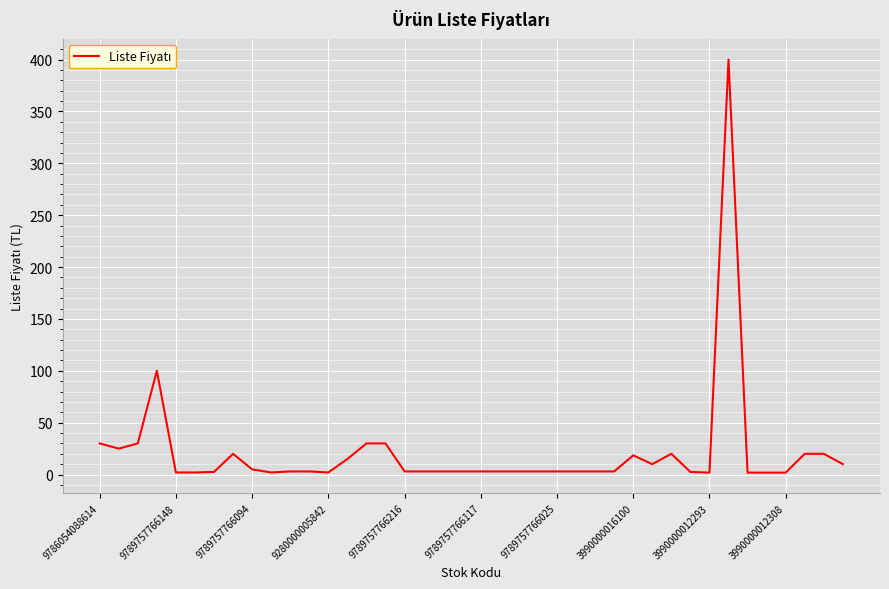

What is the greatest value displayed?

400.0